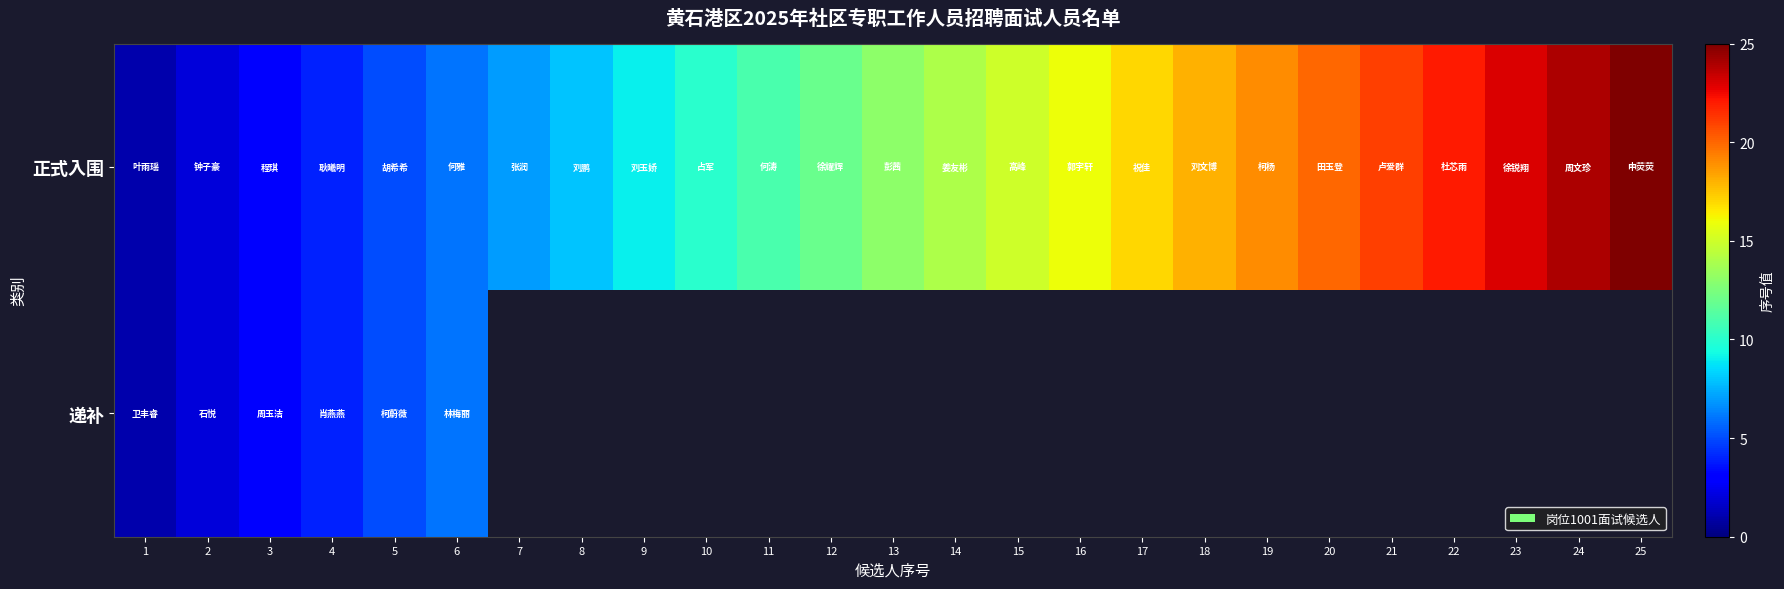

What value does the 正式入围 series have at 22?

22.0